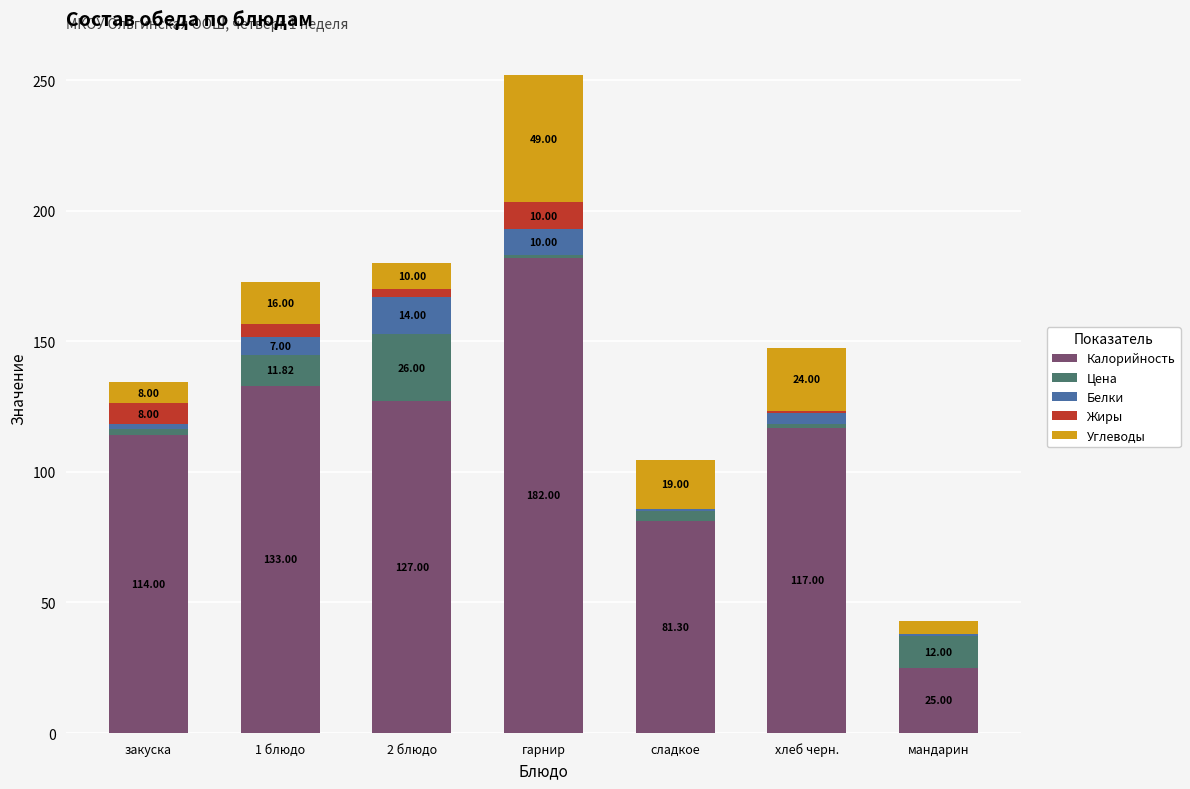

At which category is the sum across all series the highest?

гарнир